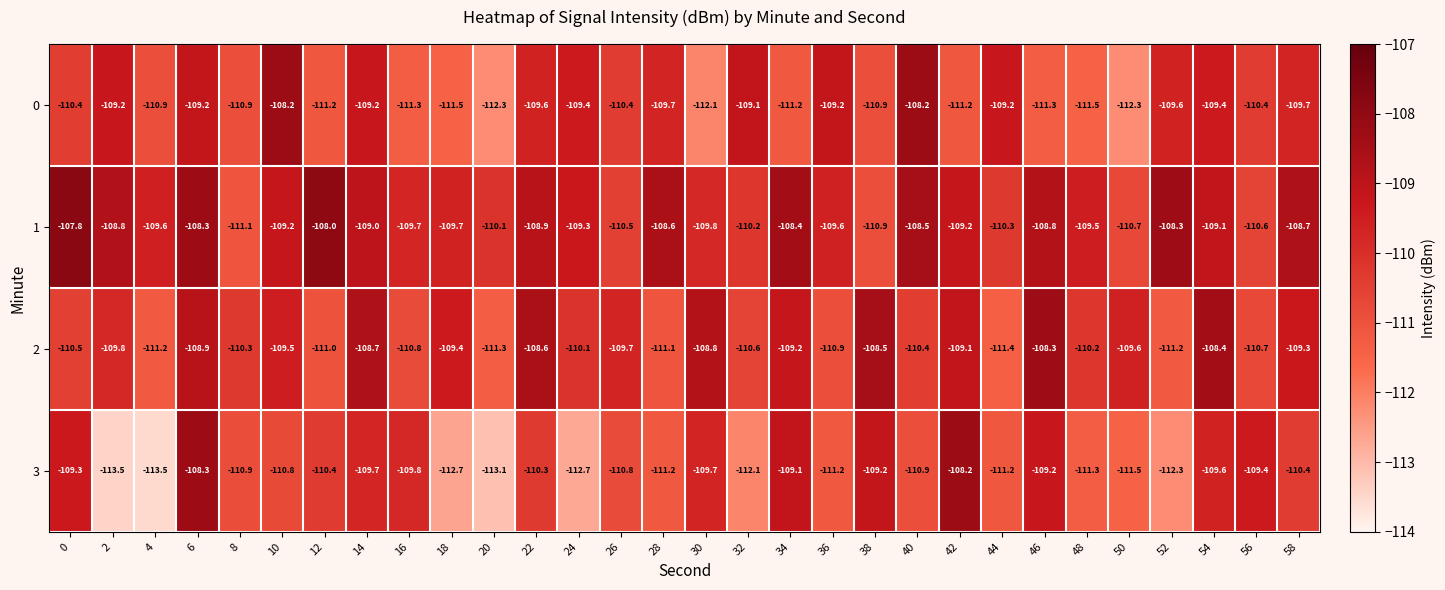

List the series in order of their overall mean, highest first.

1, 2, 0, 3